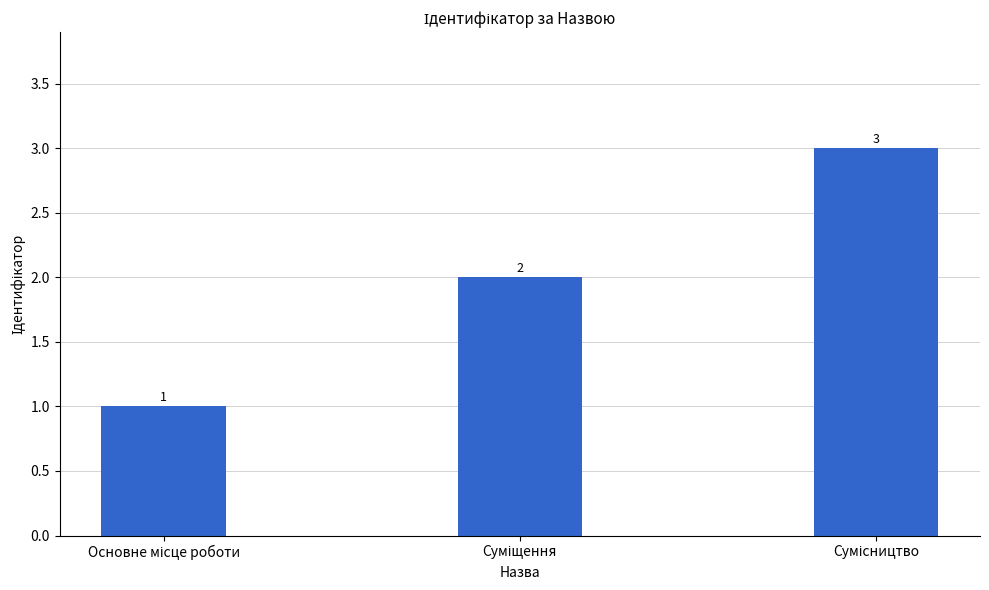

What is the value of the 1st bar from the left?

1